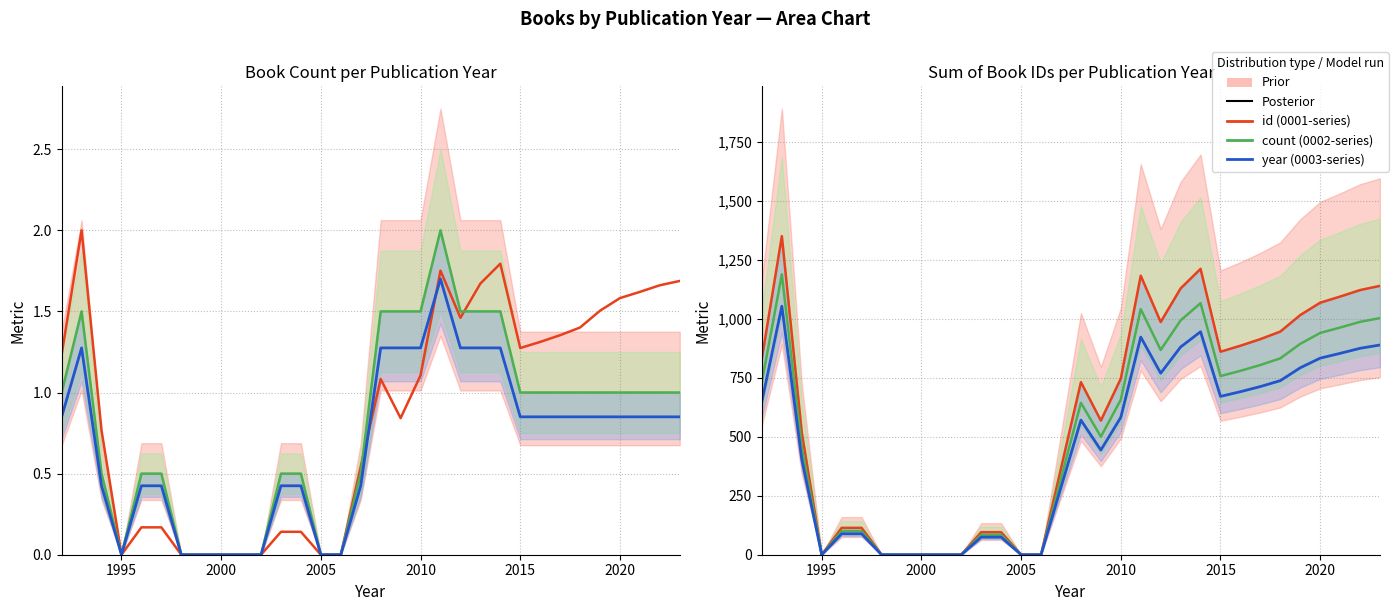

The sum (series 2) series shows 149.2 at 11. True or false?

False